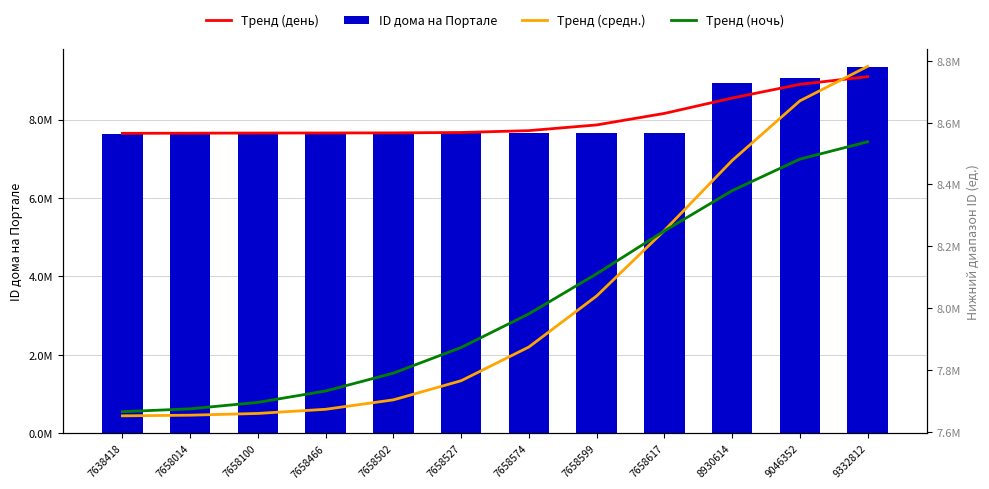

What is the difference between the maximum and minimum values in the Тренд (день) series?

1443921.5